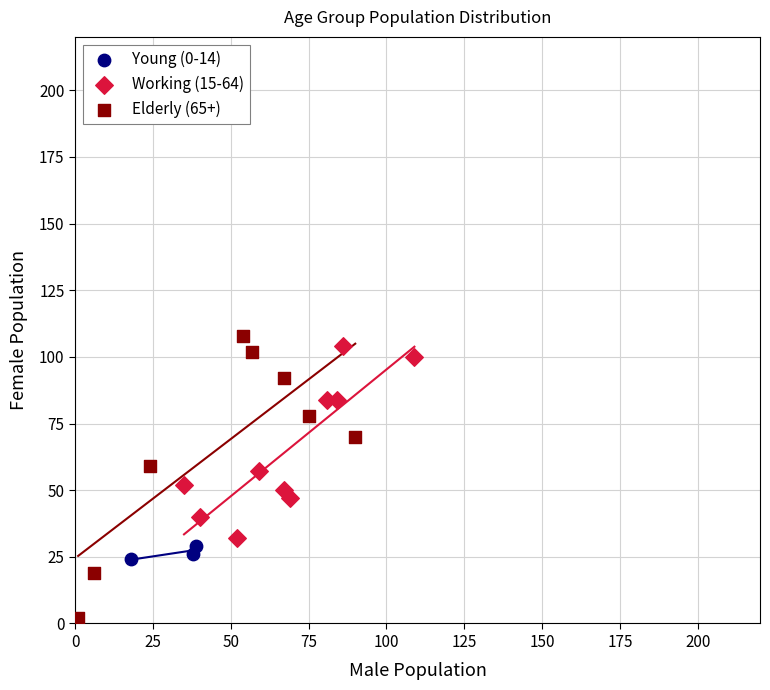

What are all the series names shown in the legend?

Young (0-14), Working (15-64), Elderly (65+)